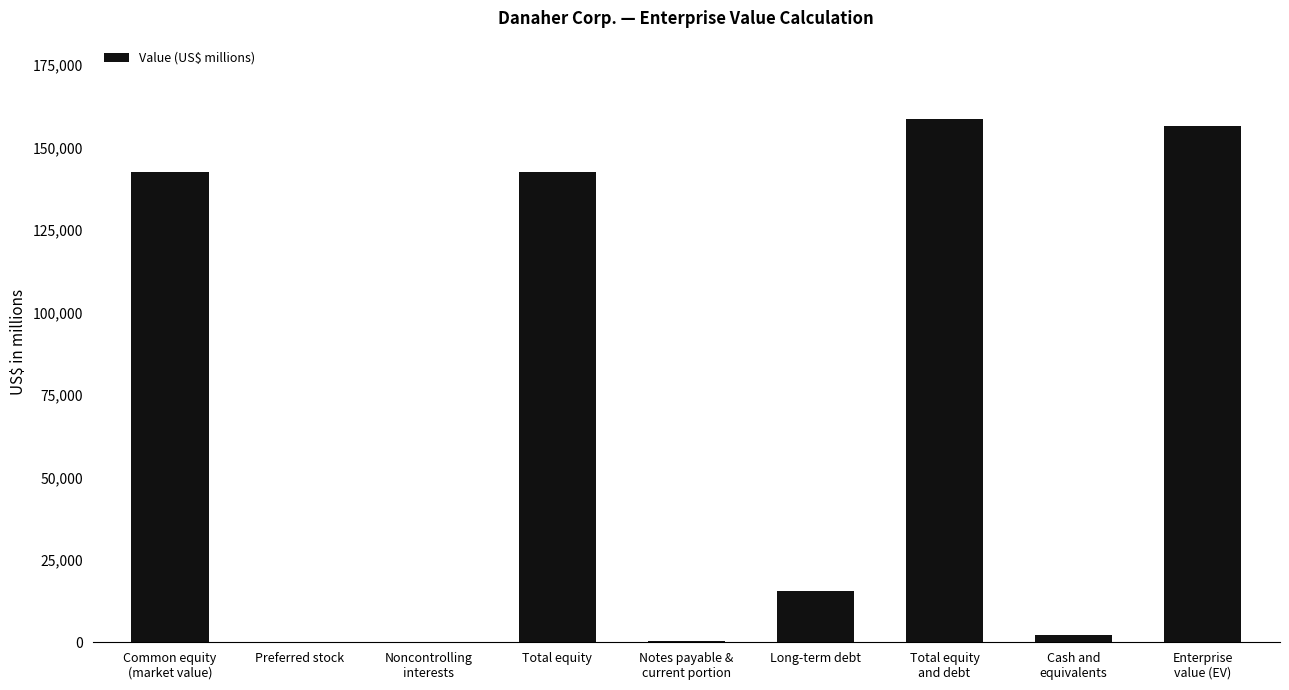

True or false: the data shows 0 at Preferred stock.

True